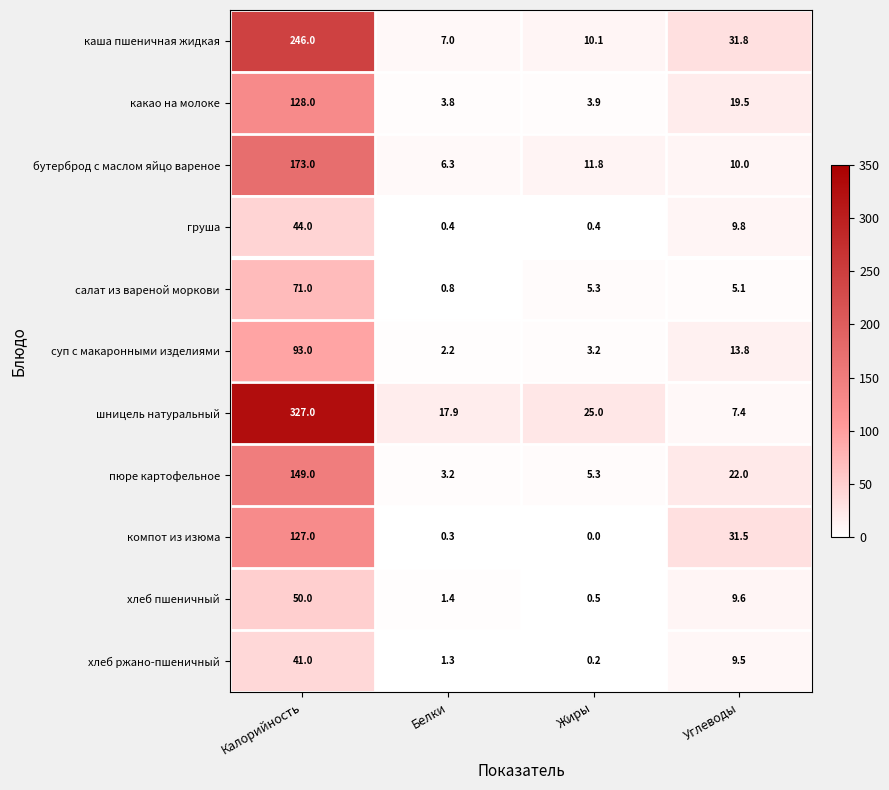

Is it true that бутерброд с маслом яйцо вареное equals 37.7 at Калорийность?

False